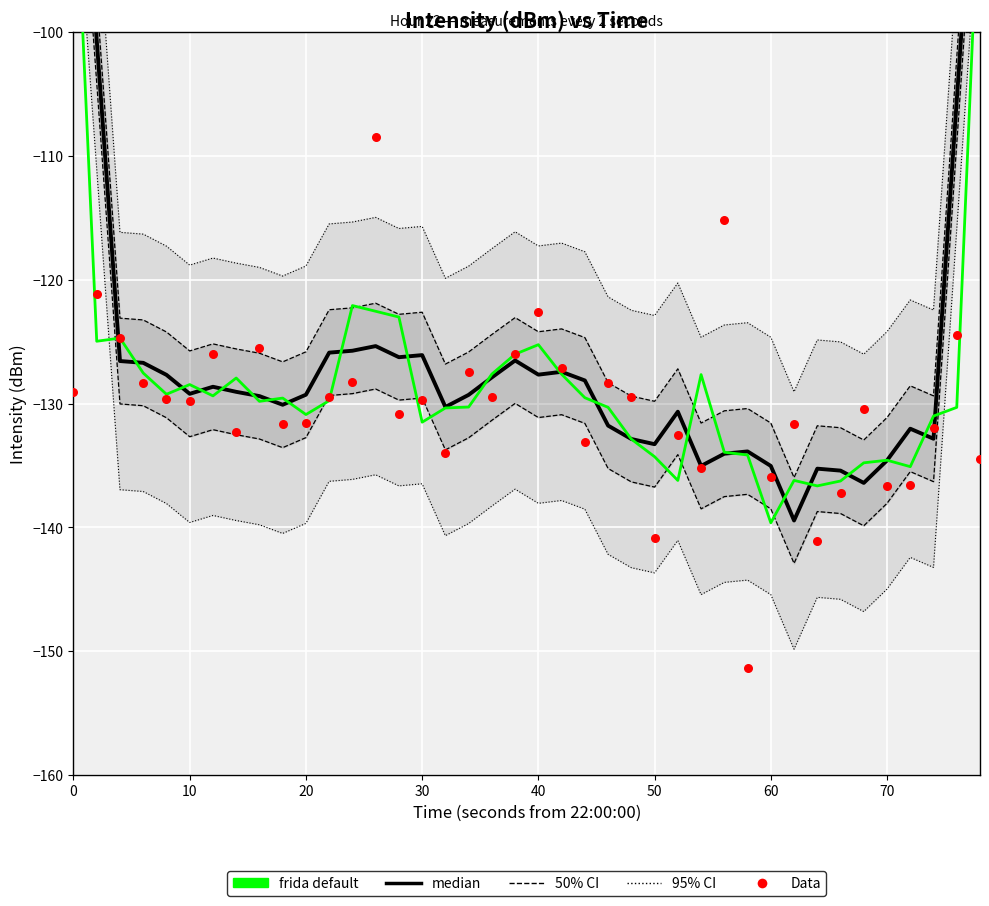

Which series reaches the maximum Y coordinate?

median